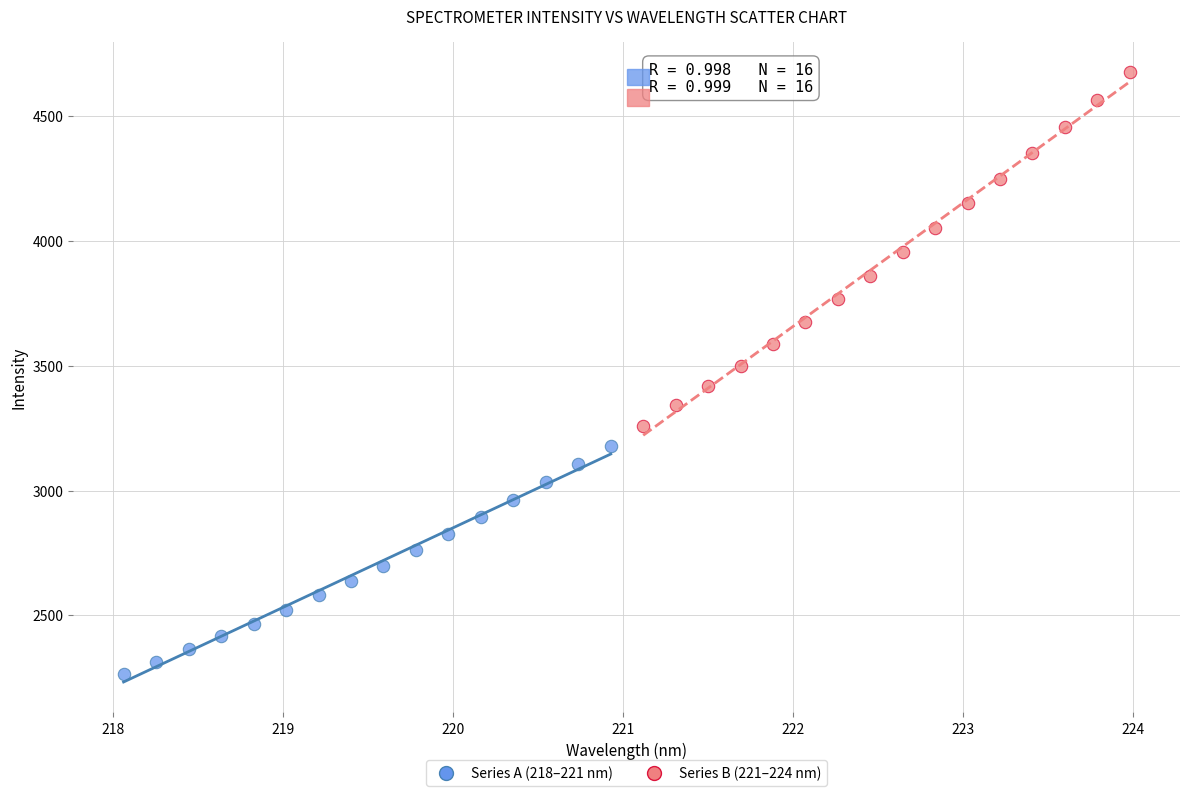

Which series reaches the maximum Y coordinate?

Series B (221–224 nm)